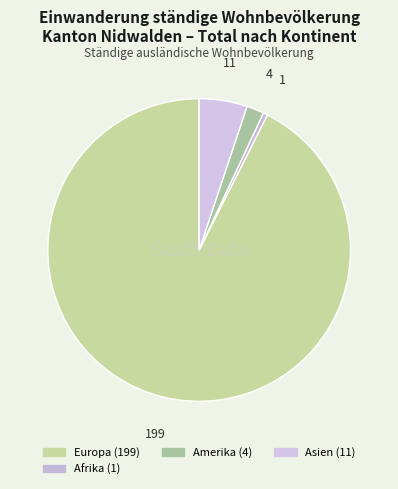

How many slices are in this pie chart?

4